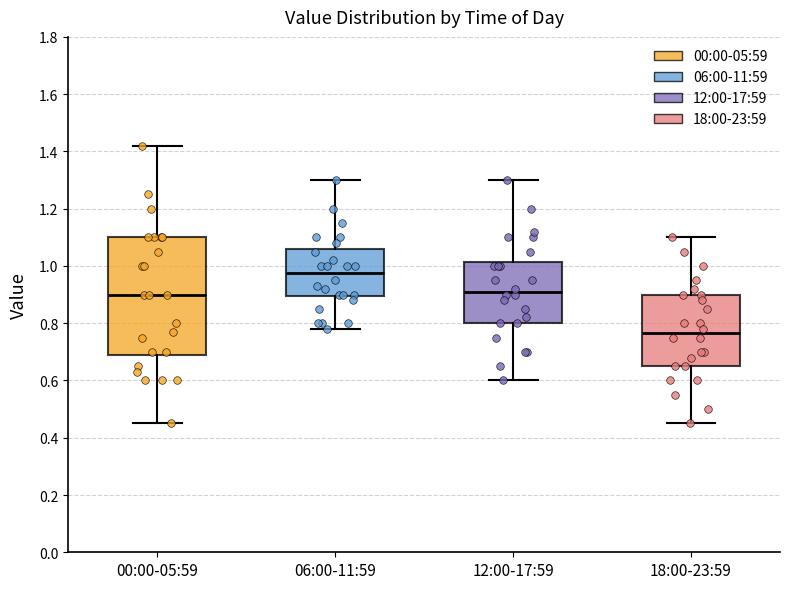

Which box's median line is the highest?

06:00-11:59